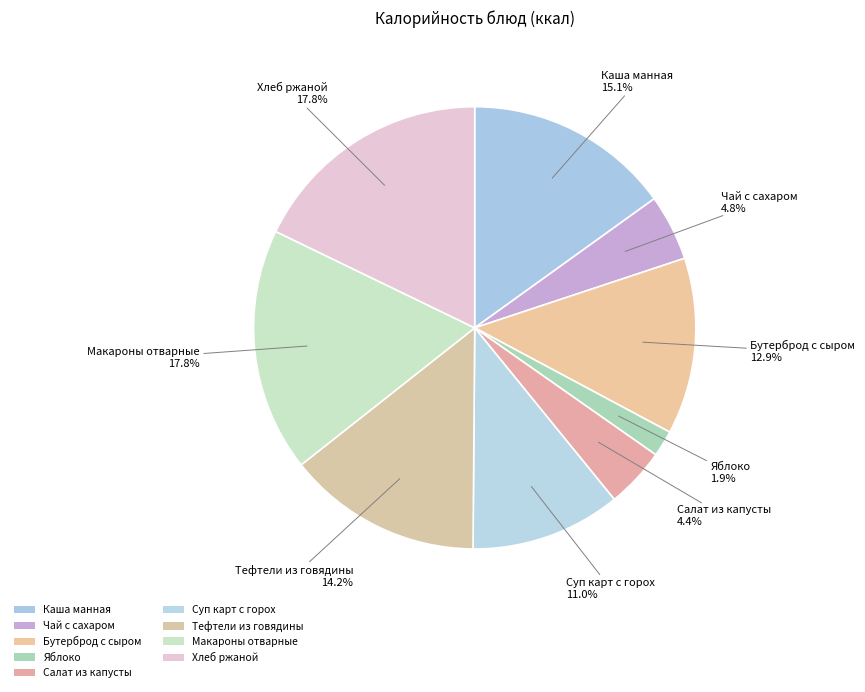

What portion of the pie excludes Салат из капусты?

95.6%